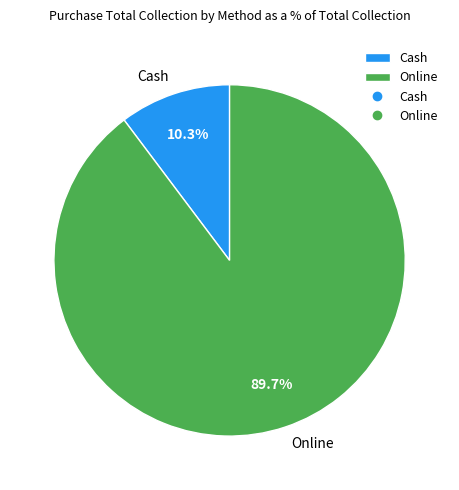

True or false: Online accounts for 99% of the total.

False